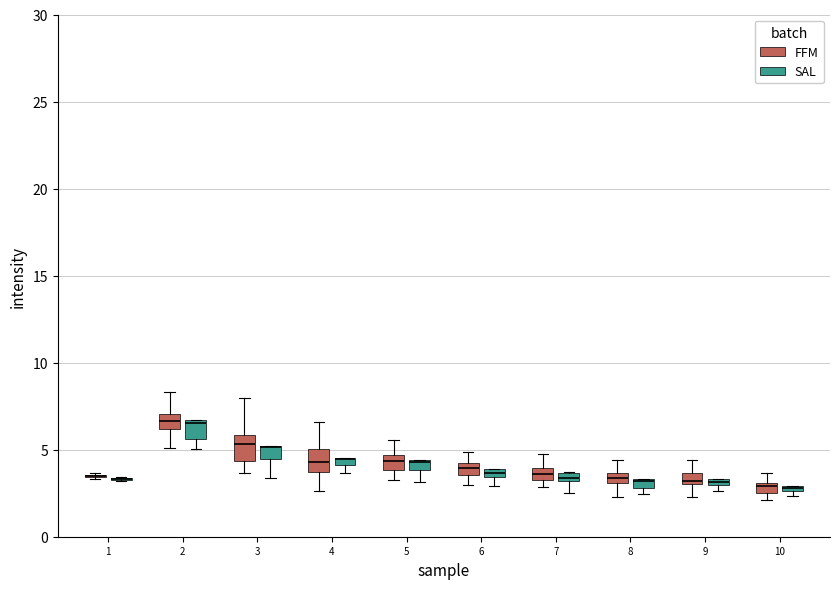

Where is the lower edge of the box for 9 (SAL) on the y-axis? The values are not printed on the chart, so give them approximately, as read against the axis.

3.0